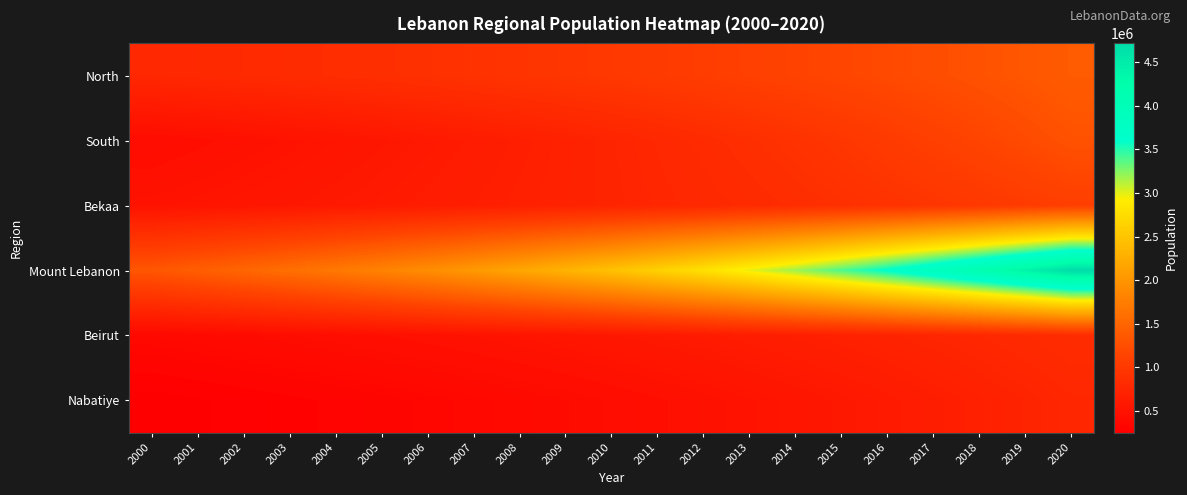

What is the greatest value displayed?

4715288